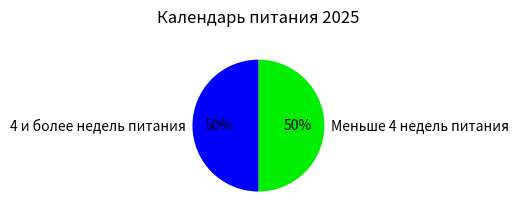

To the nearest percent, what percentage of the pie is 4 и более недель питания?

50%